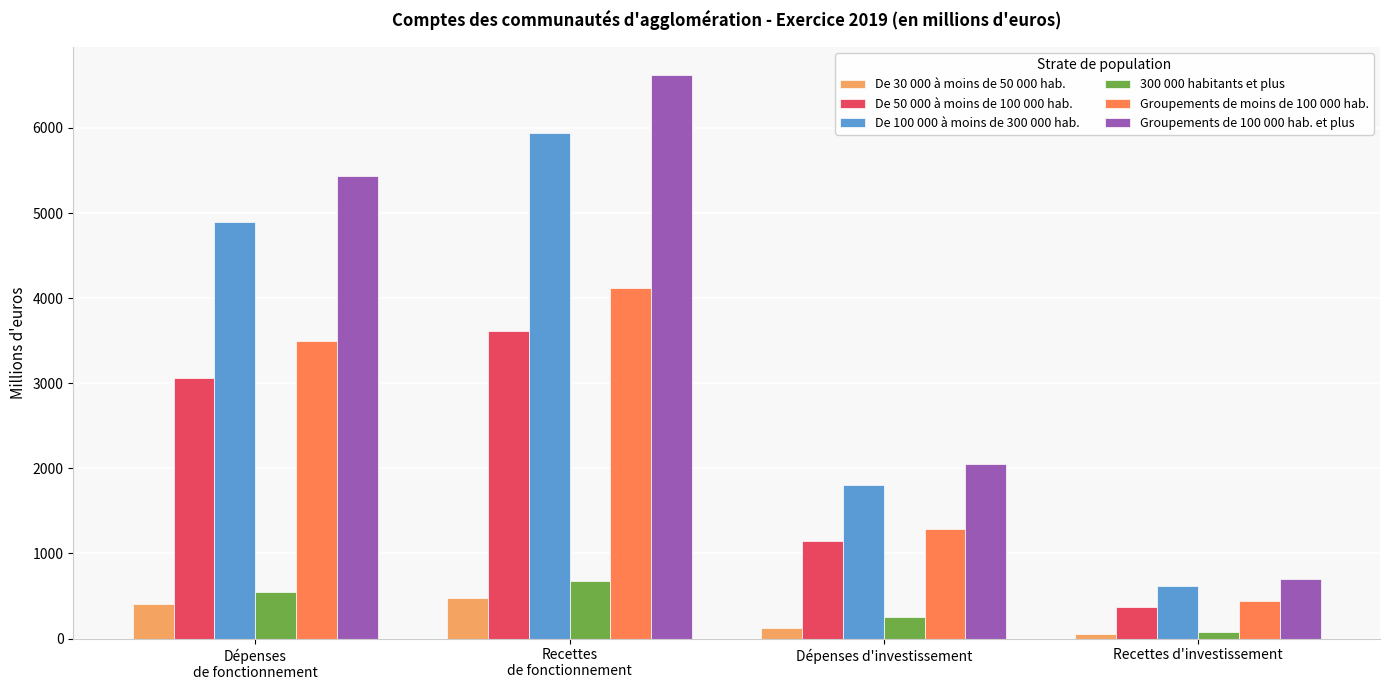

What is the label of the 3rd bar from the left?

Dépenses d'investissement